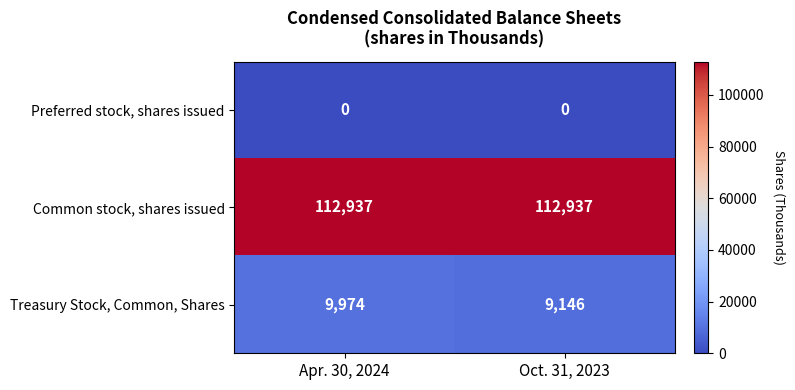

At which category is the sum across all series the highest?

Apr. 30, 2024